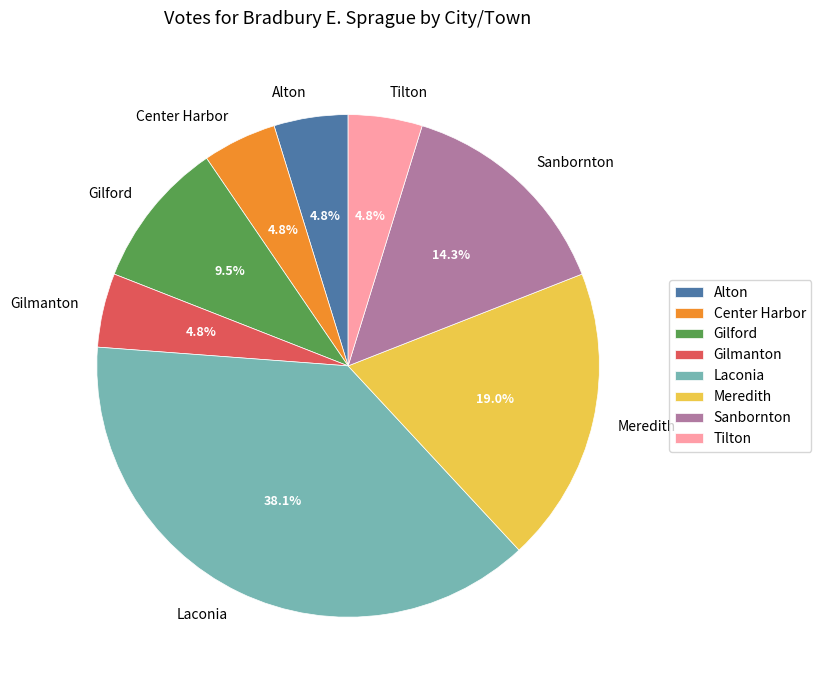

What portion of the pie excludes Center Harbor?

95.2%